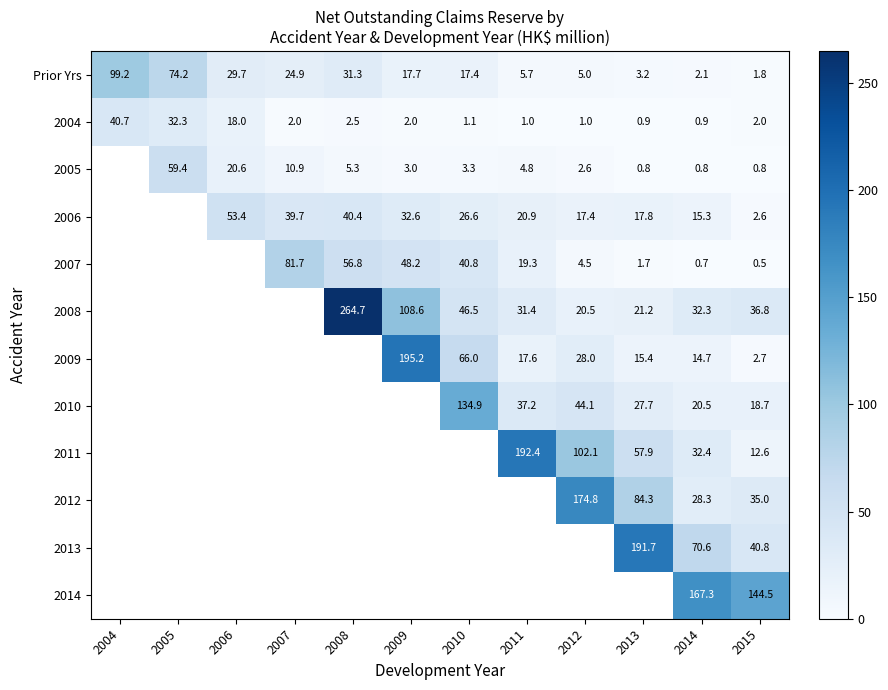

What is the difference between the highest and lowest values at 2011?

191.4